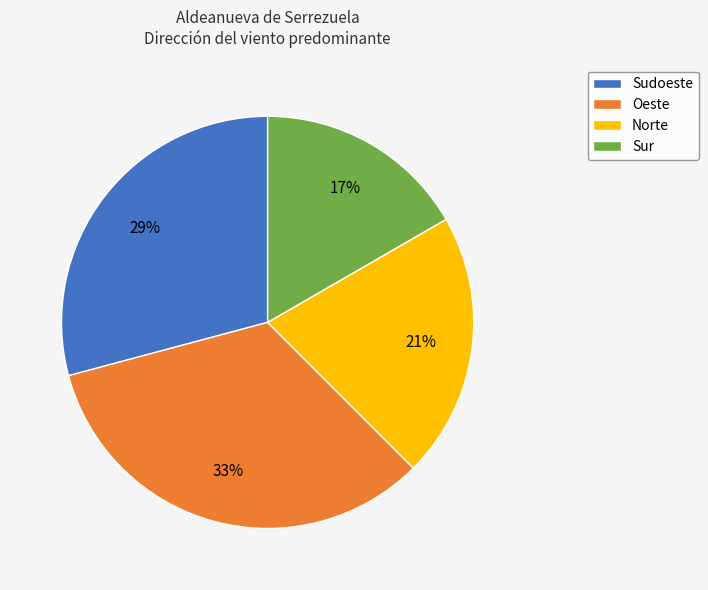

Which has a higher value, Sur or Sudoeste?

Sudoeste